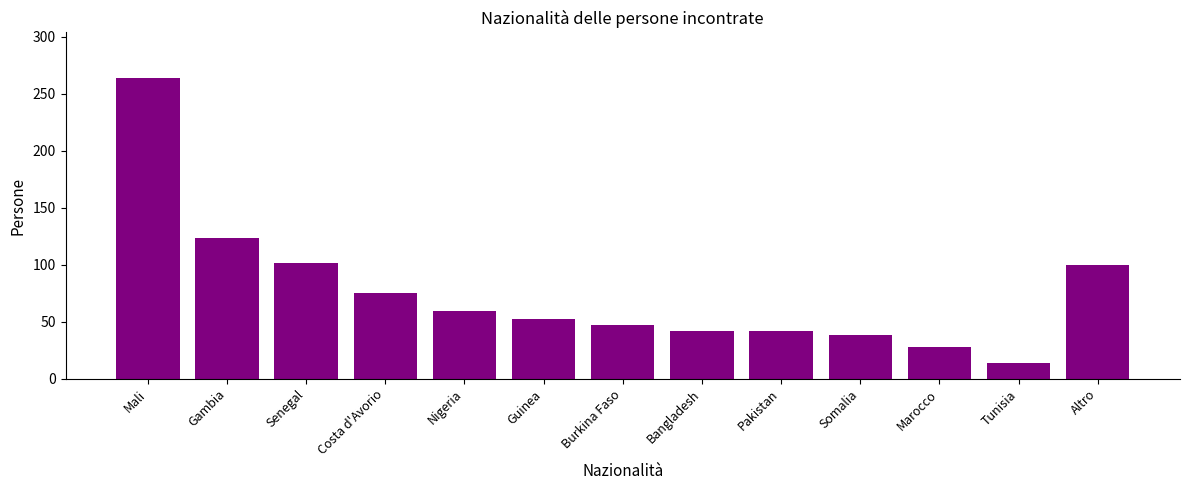

At which category does the chart reach its peak across all series?

Mali